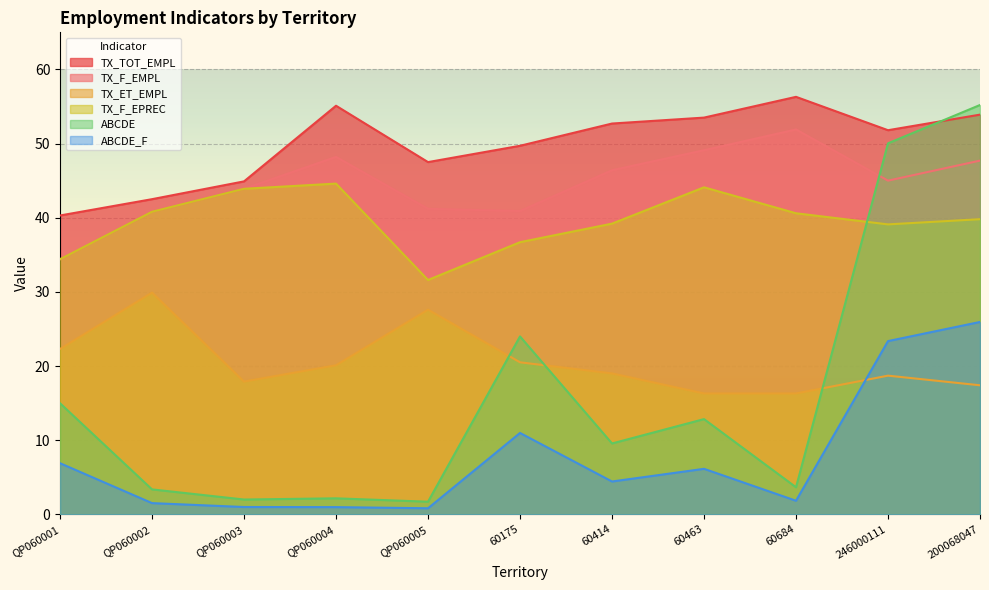

The TX_ET_EMPL series shows 34.2 at QP060004. True or false?

False